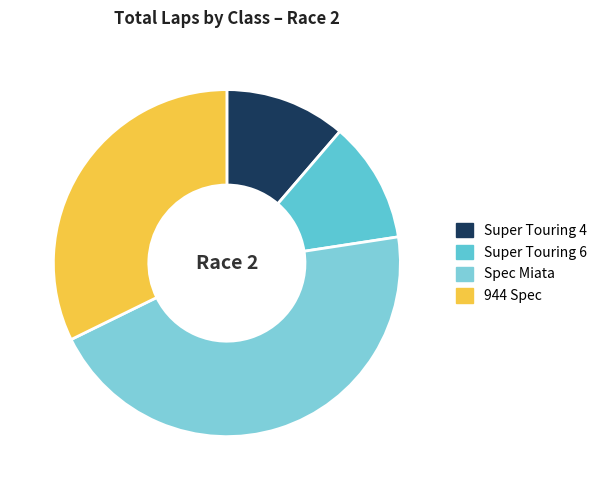

Count the number of slices in the pie.

4